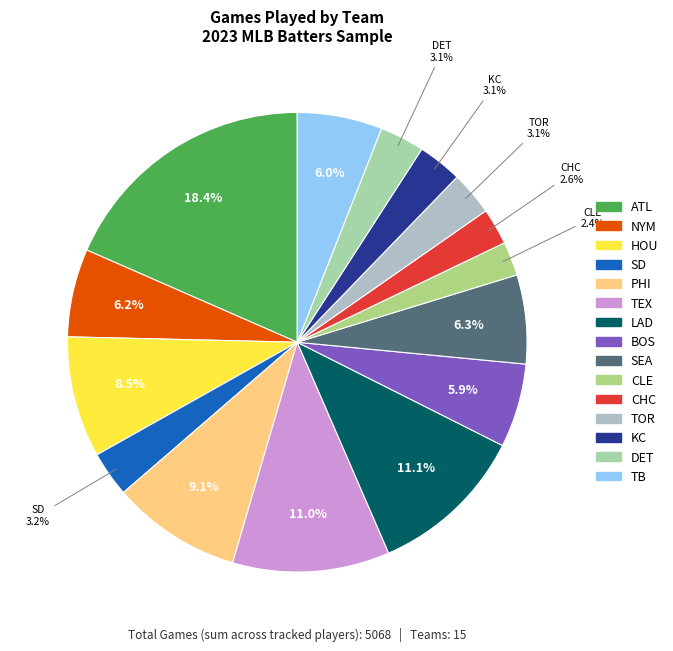

What percentage is the TEX slice, to the nearest percent?

11%